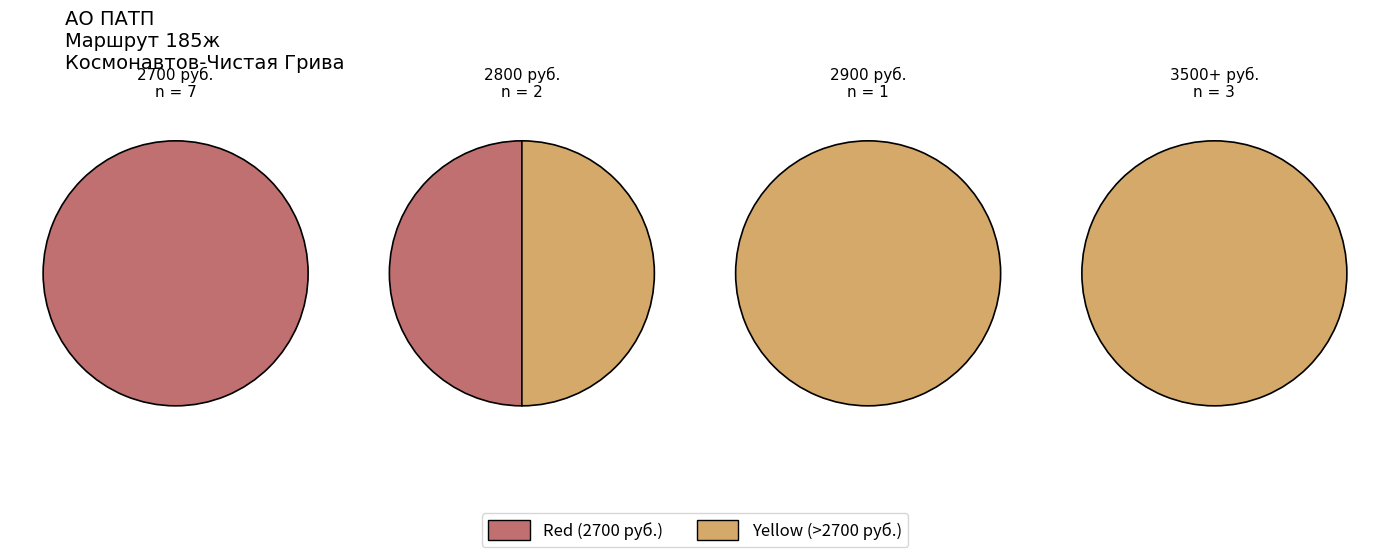

True or false: Славинские сады accounts for 1% of the total.

False